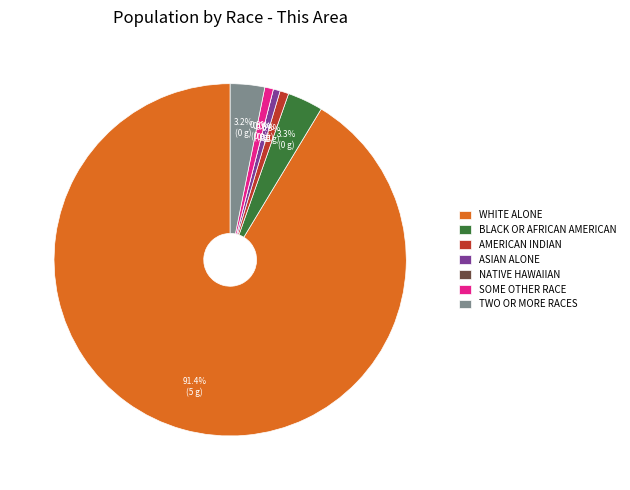

Does White alone account for over 50% of the chart?

Yes